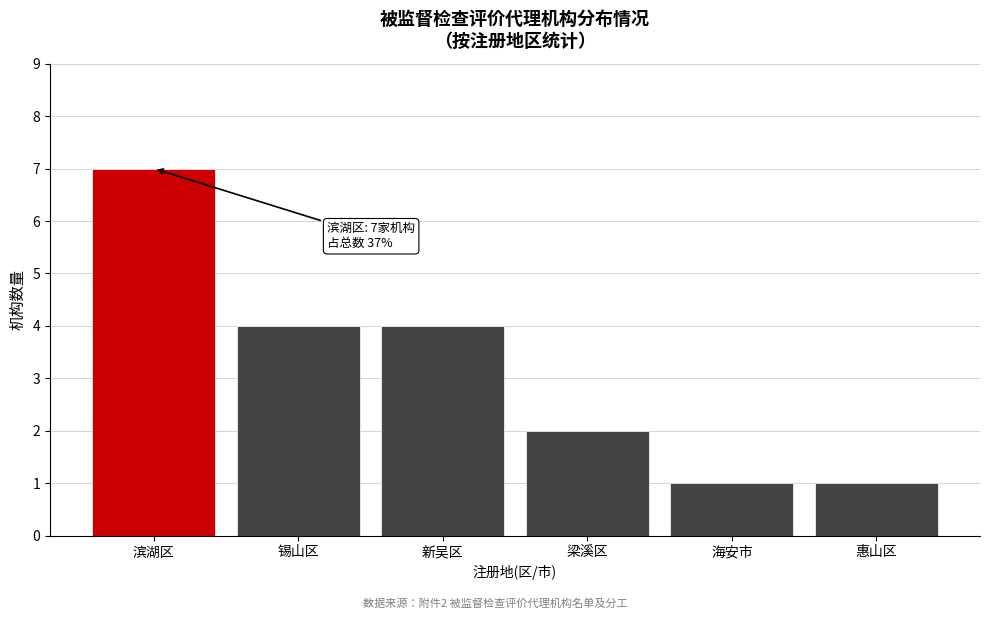

Reading left to right, transcribe all the data shown in this chart.

7	4	4	2	1	1